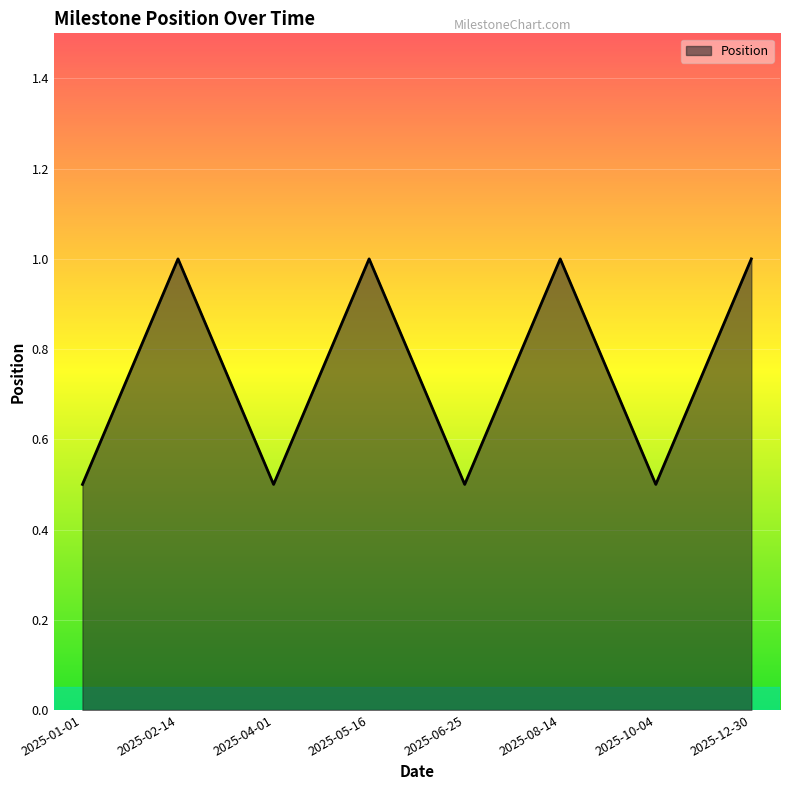

The chart shows a value of 0.5 at 2025-04-01. True or false?

True